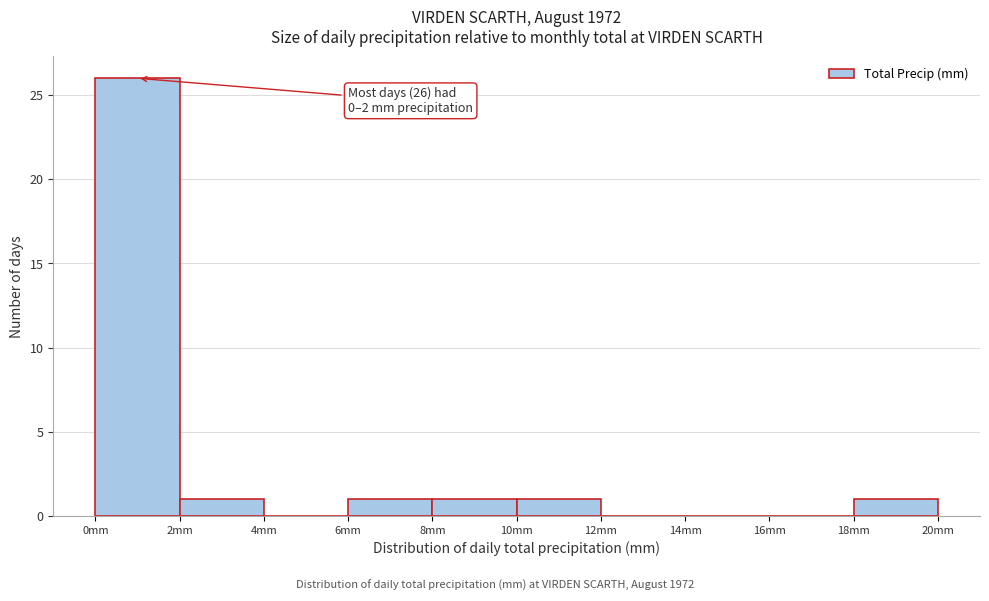

Over which range of the x-axis is the bar tallest?

0 to 2